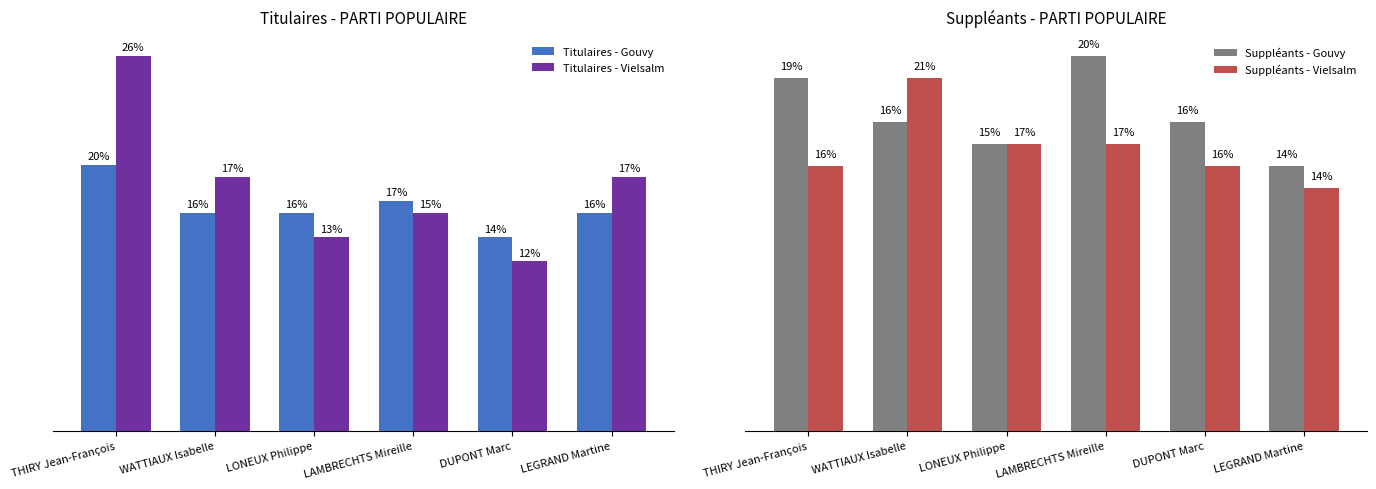

What are all the series names shown in the legend?

Titulaires - Gouvy, Titulaires - Vielsalm, Suppléants - Gouvy, Suppléants - Vielsalm